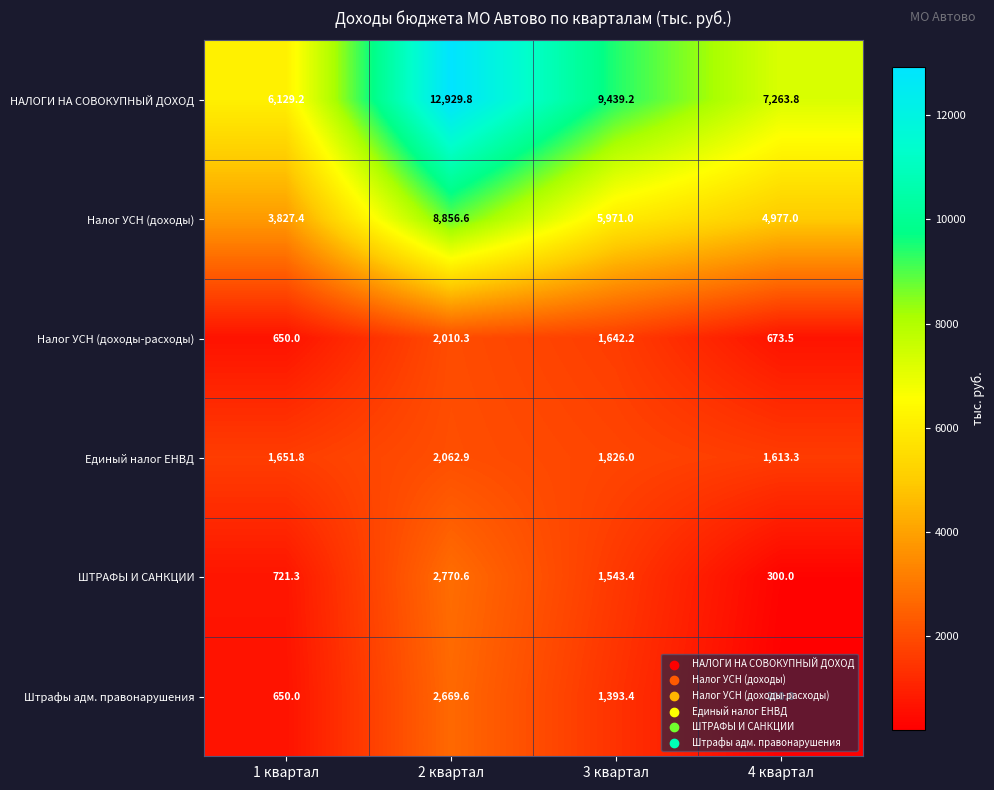

At which category is the sum across all series the highest?

2 квартал